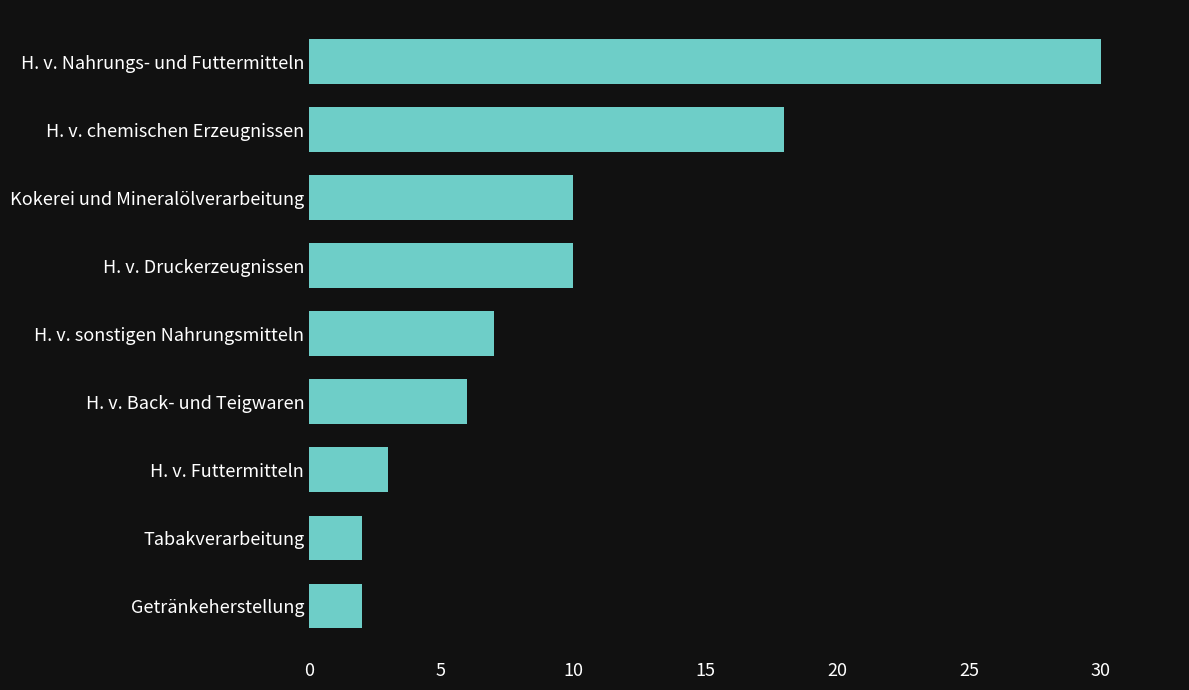

Where is the data nearest to the value 16?

H. v. chemischen Erzeugnissen